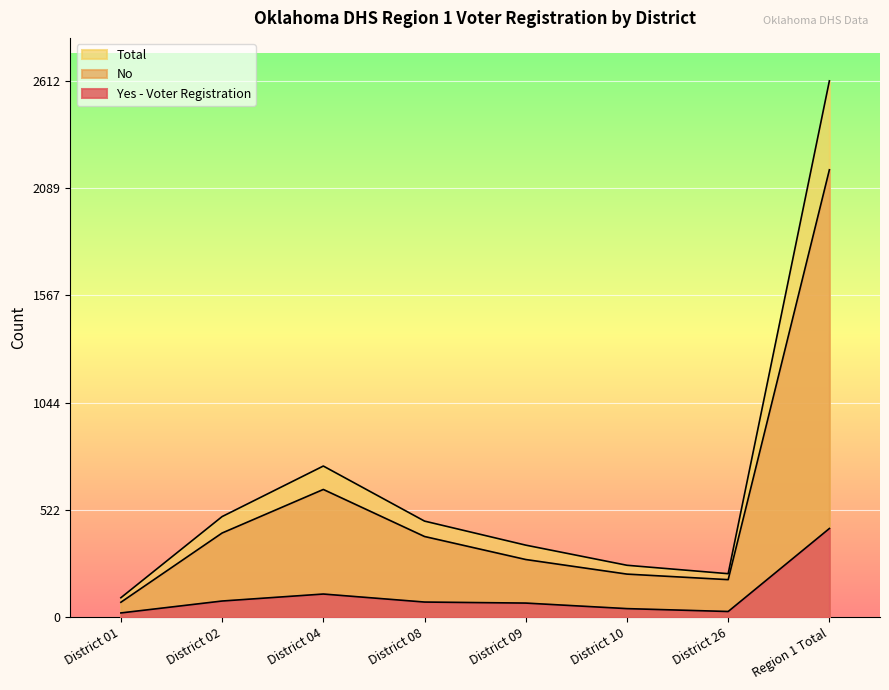

True or false: No and Total cross at least once.

False